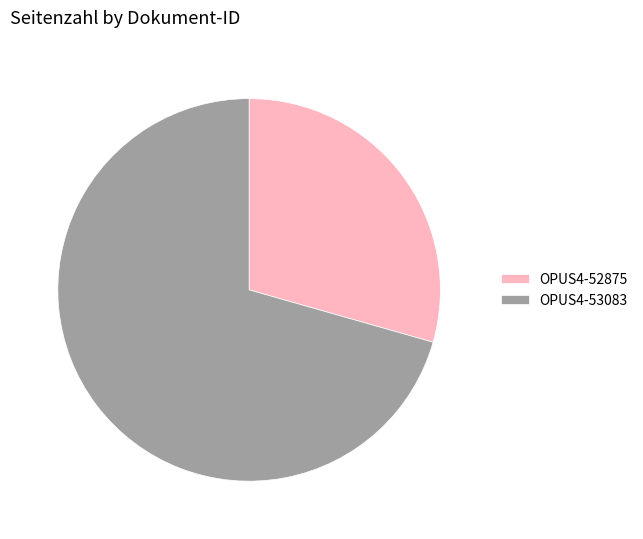

How many slices are in this pie chart?

2